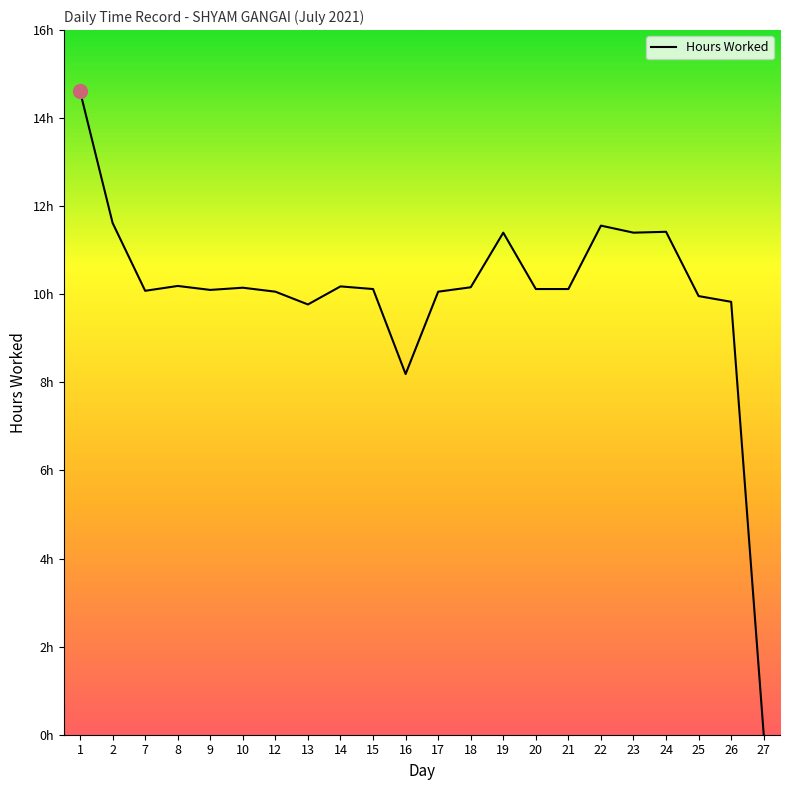

Where does the data first go above 10?

1